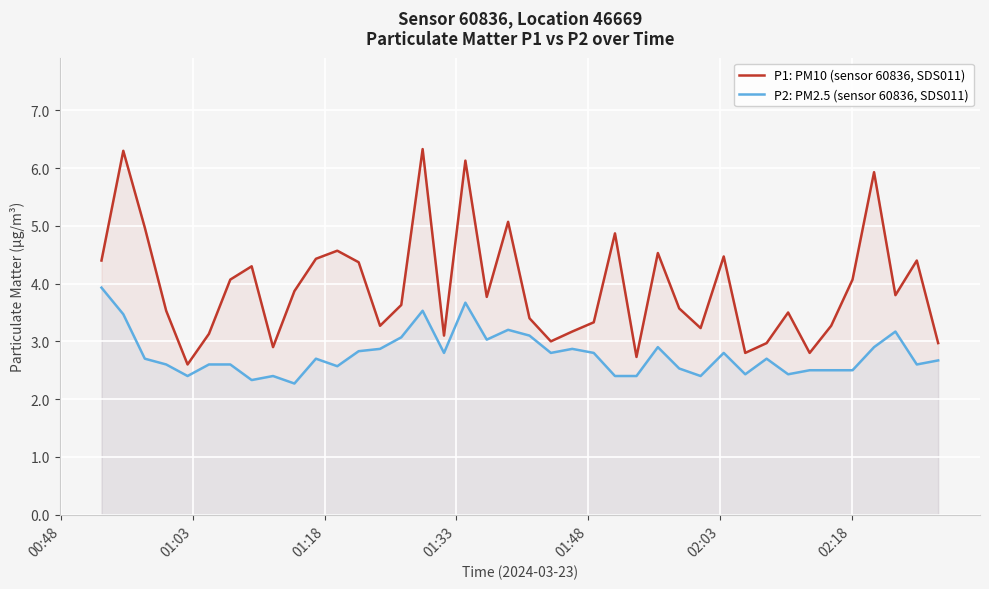

Which series has the largest total across all categories?

P1: PM10 (sensor 60836, SDS011)